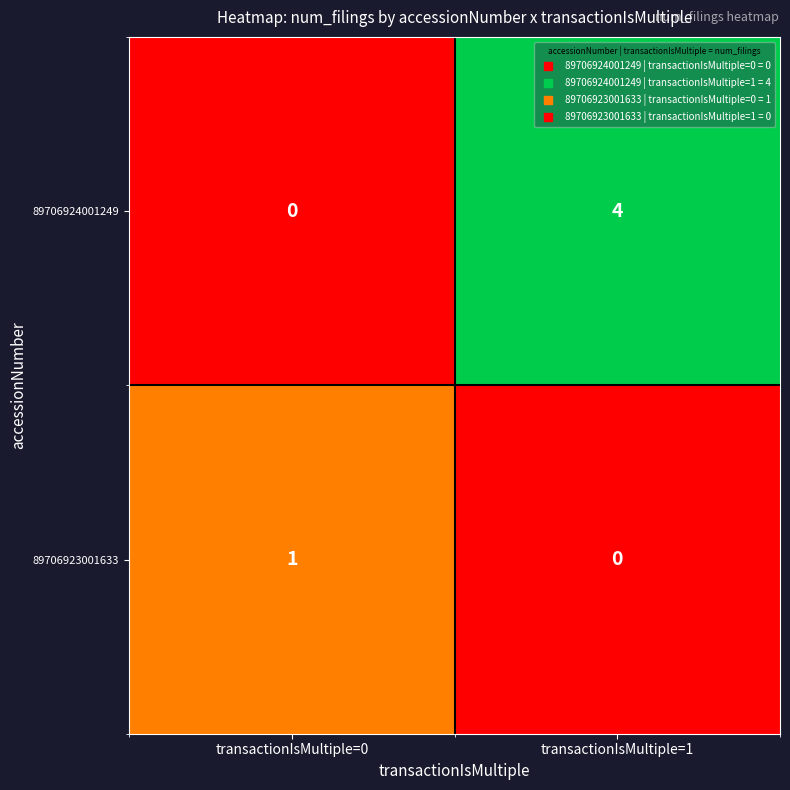

Reading left to right, transcribe all the data shown in this chart.

89706924001249: 0	4
89706923001633: 1	0